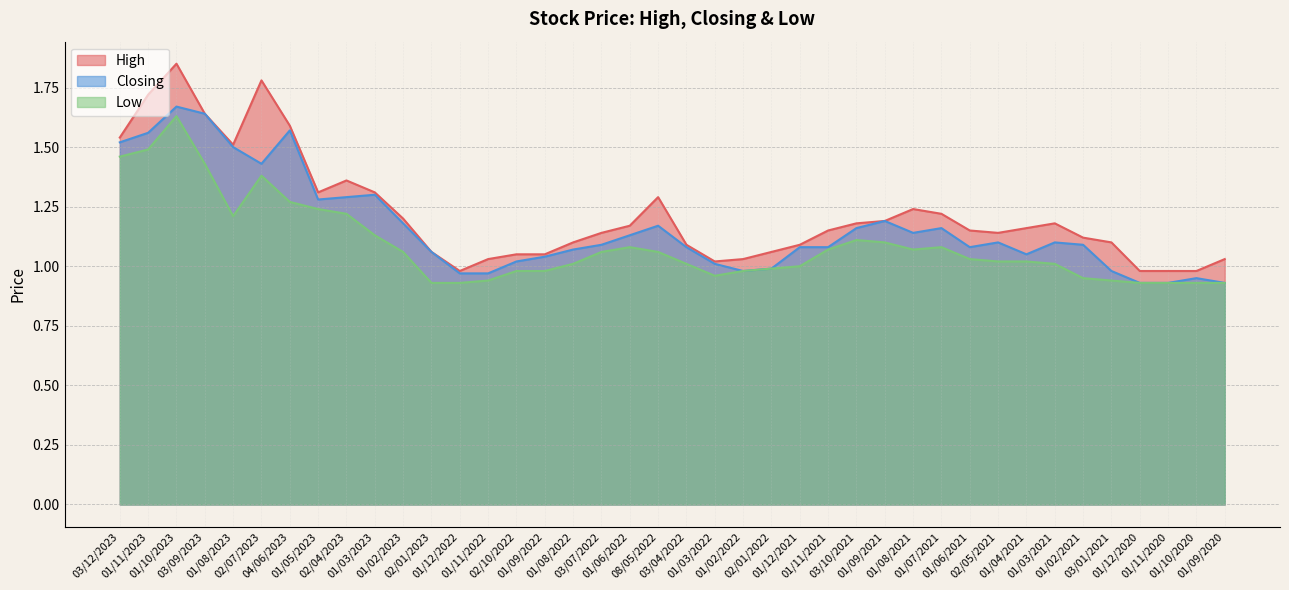

What are all the series names shown in the legend?

High, Closing, Low